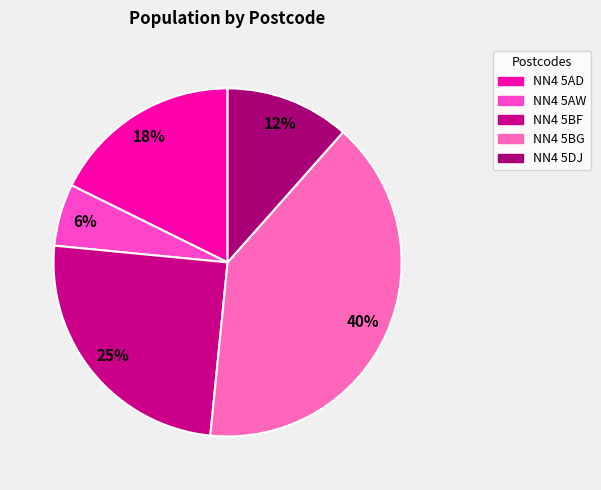

Does any single category account for the majority?

No